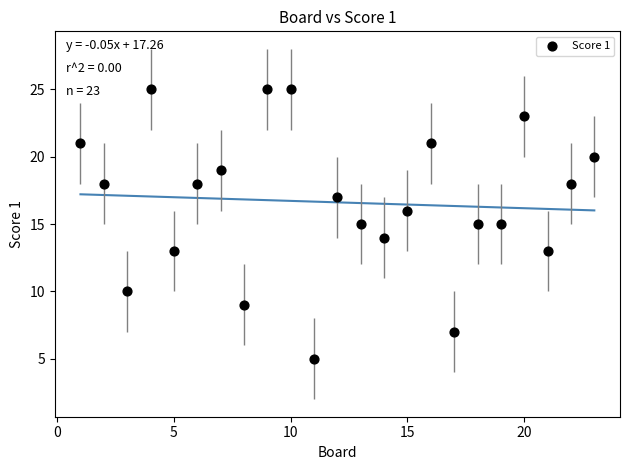

What is the range of X values (max minus min)?

22